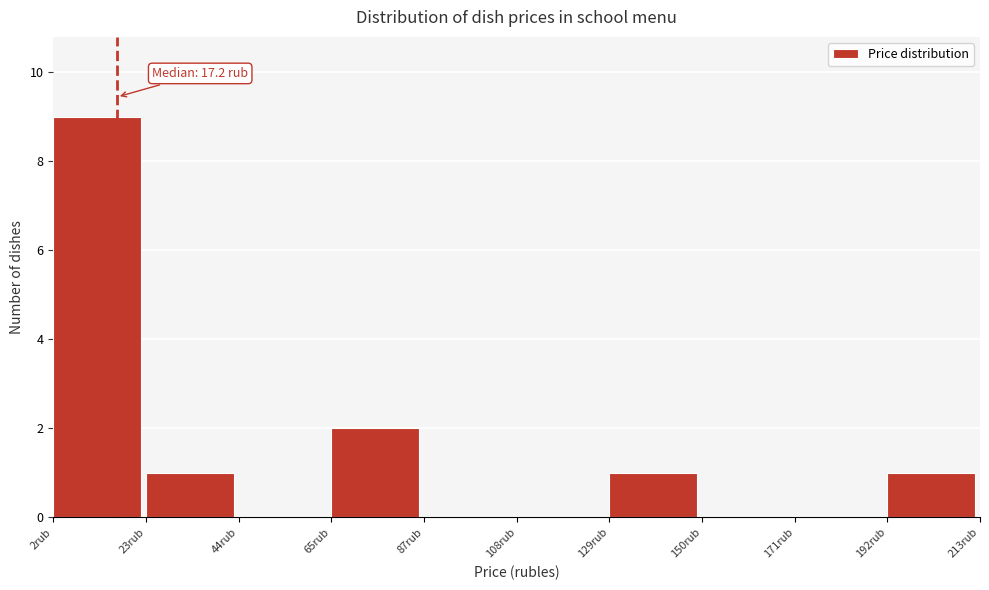

Which range on the x-axis has the tallest bar?

5 to 25